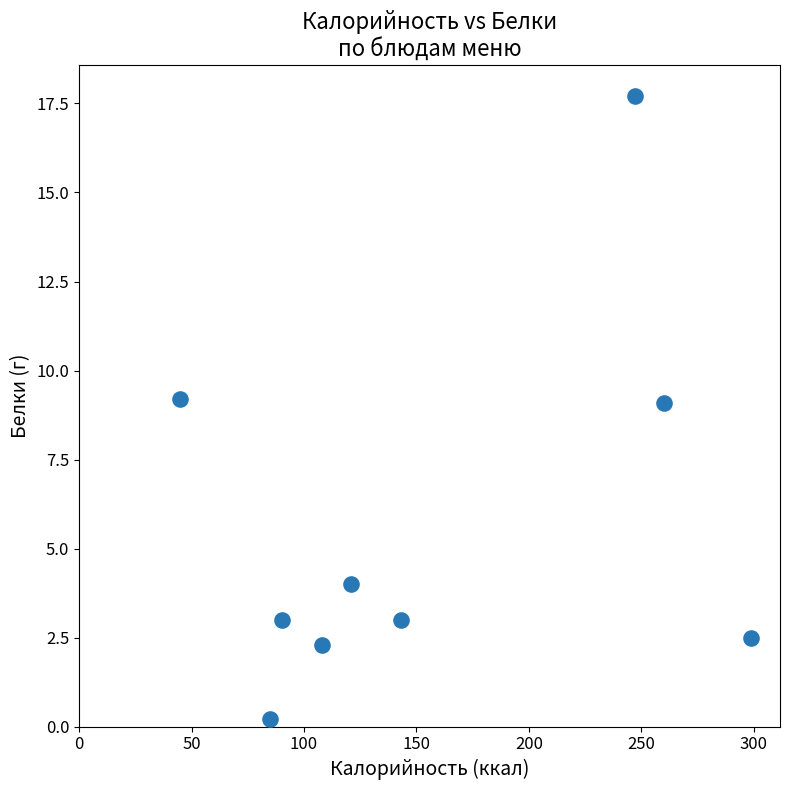

What is the range of X values (max minus min)?

254.0